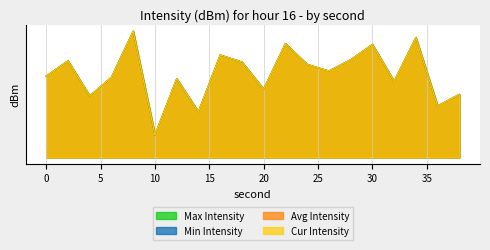

Where is Cur Intensity nearest to the value -134?

32